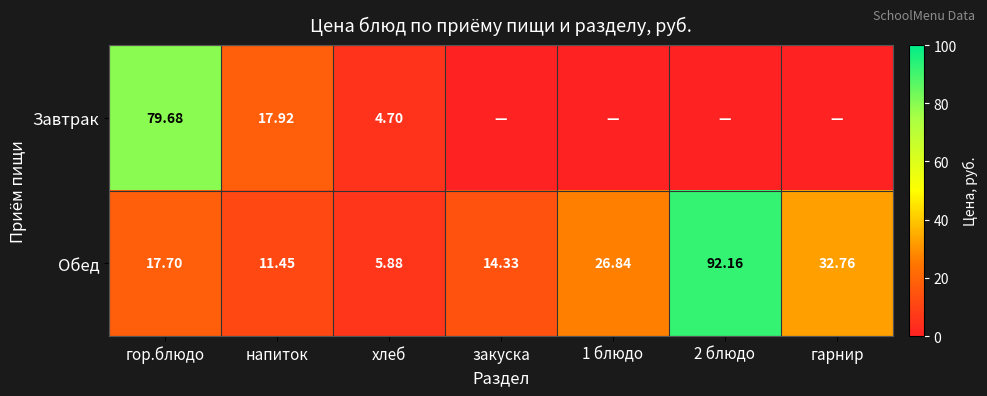

Rank the series at напиток from highest to lowest value.

Завтрак, Обед